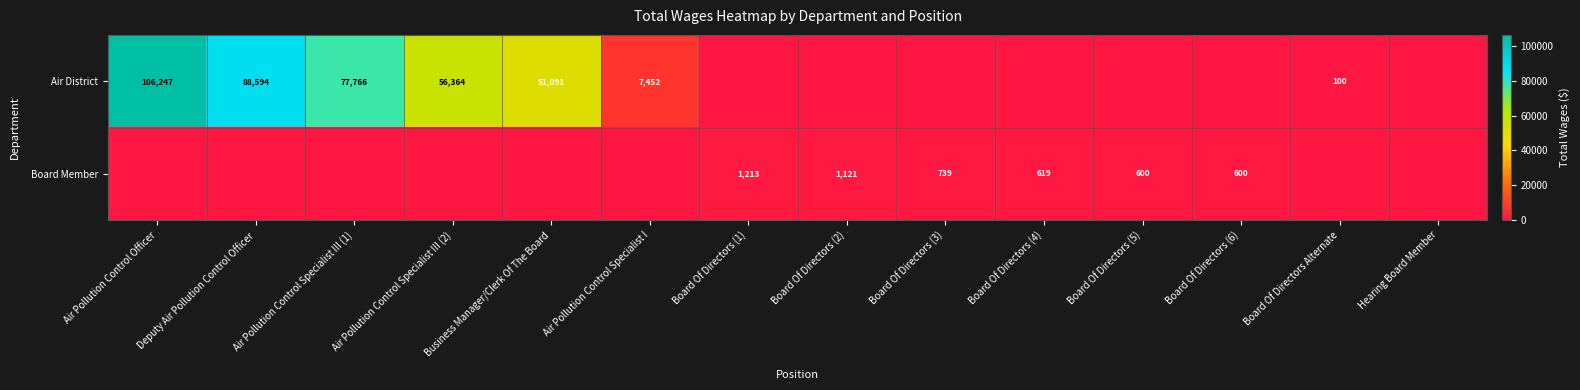

Is it true that Air District equals 100 at Board Of Directors Alternate?

True